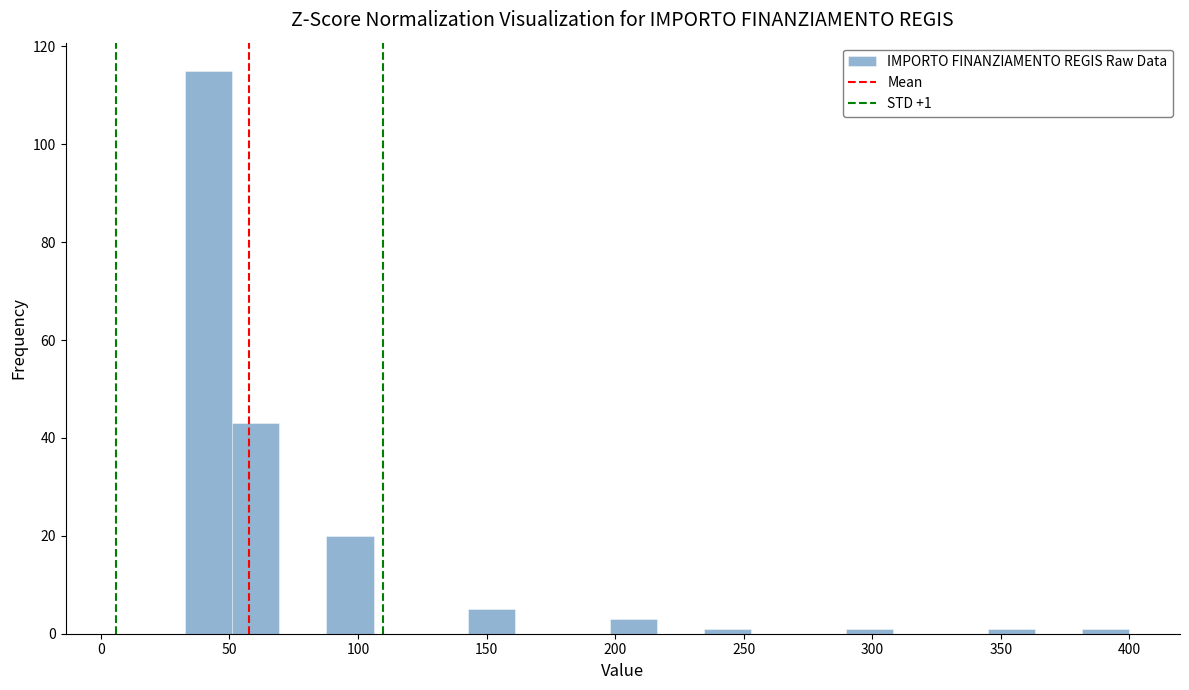

Read against the x-axis, roughly where is the centre of the tallest bar?

40